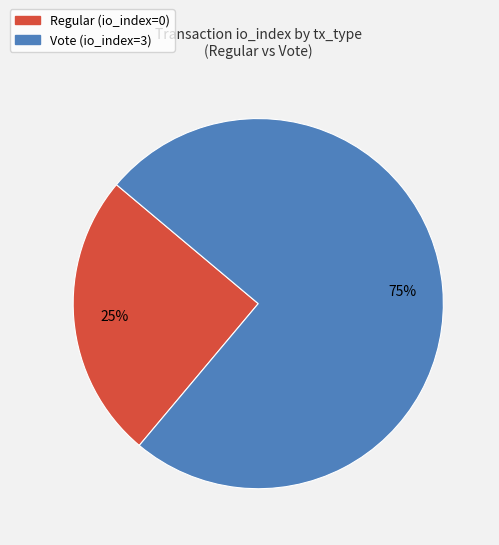

To the nearest percent, what is the average slice percentage?

50%